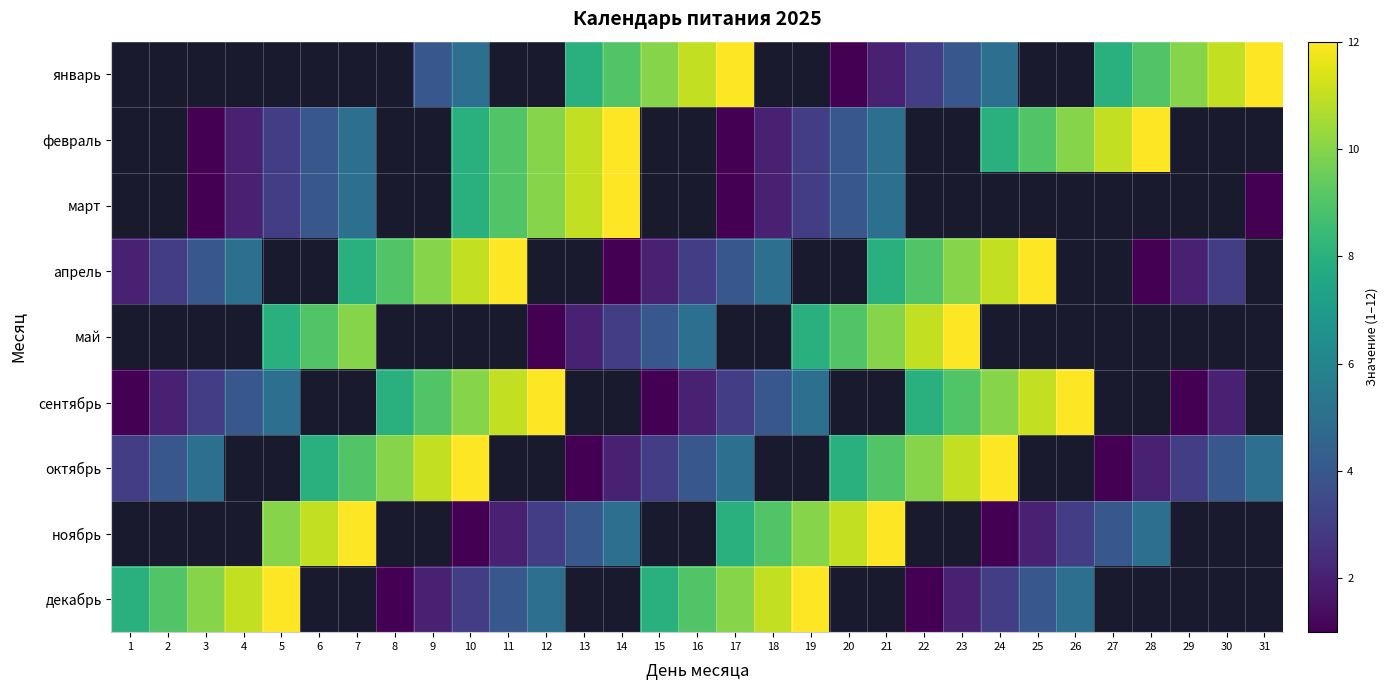

Is the value of март at 31 greater than the value of декабрь at 17?

No